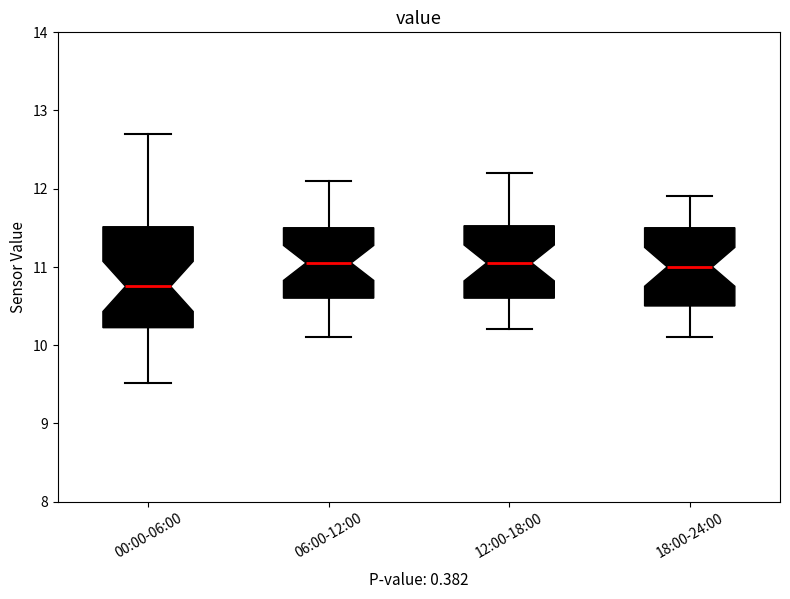

Where is the upper edge of the box for 18:00-24:00 on the y-axis? The values are not printed on the chart, so give them approximately, as read against the axis.

11.5